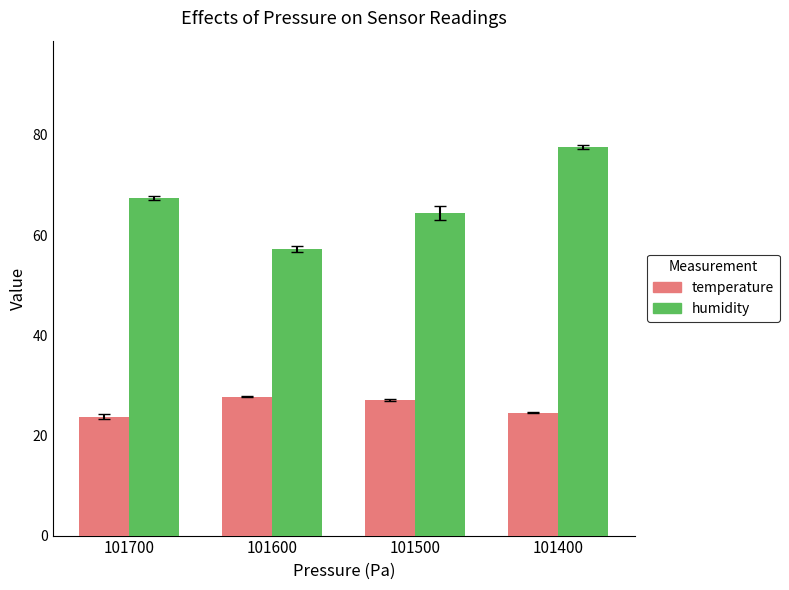

Read the temperature value at 101500.

27.1